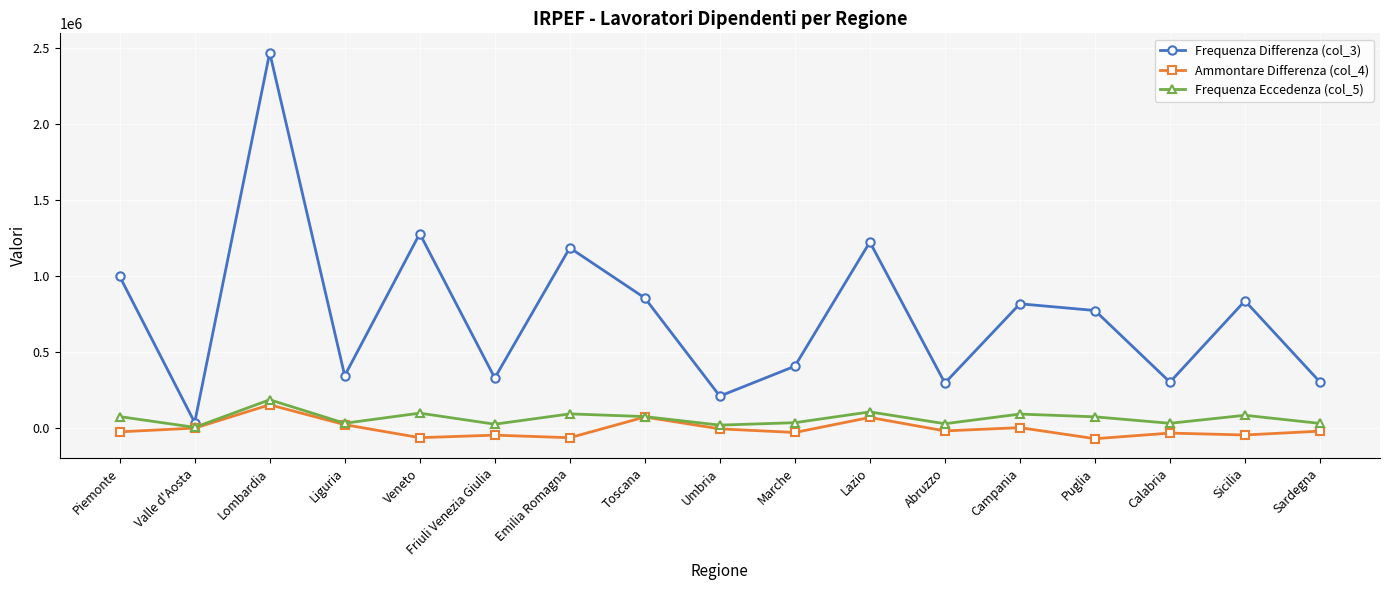

Which series has the largest total across all categories?

Frequenza Differenza (col_3)